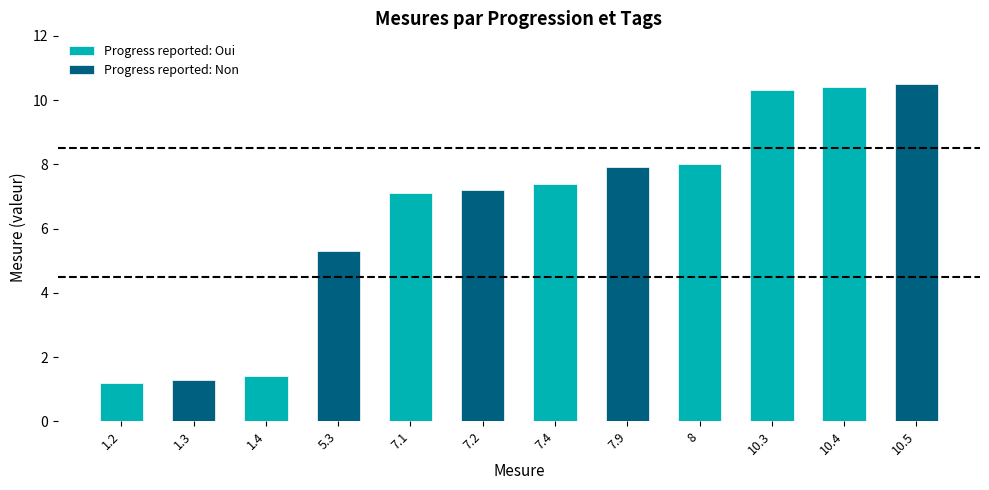

The Progress reported: Oui series shows 10.3 at 10.3. True or false?

True